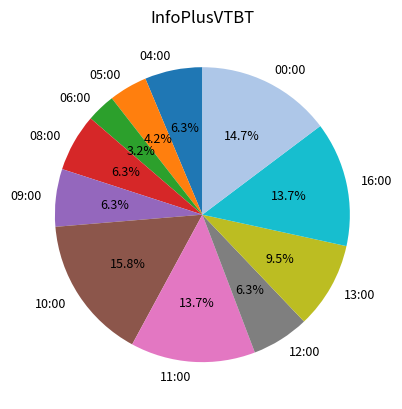

To the nearest percent, what is the average slice percentage?

9%